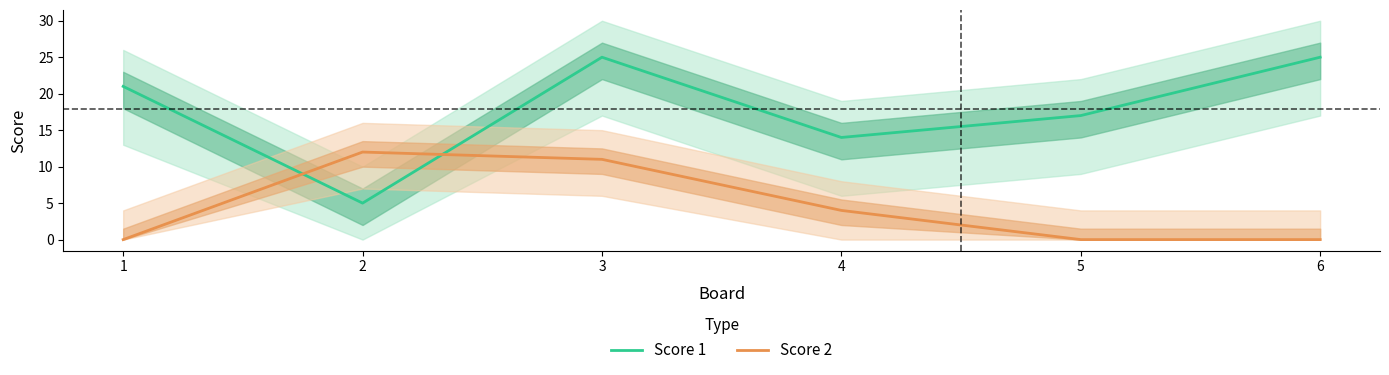

At how many categories does at least one series exceed 11?

6